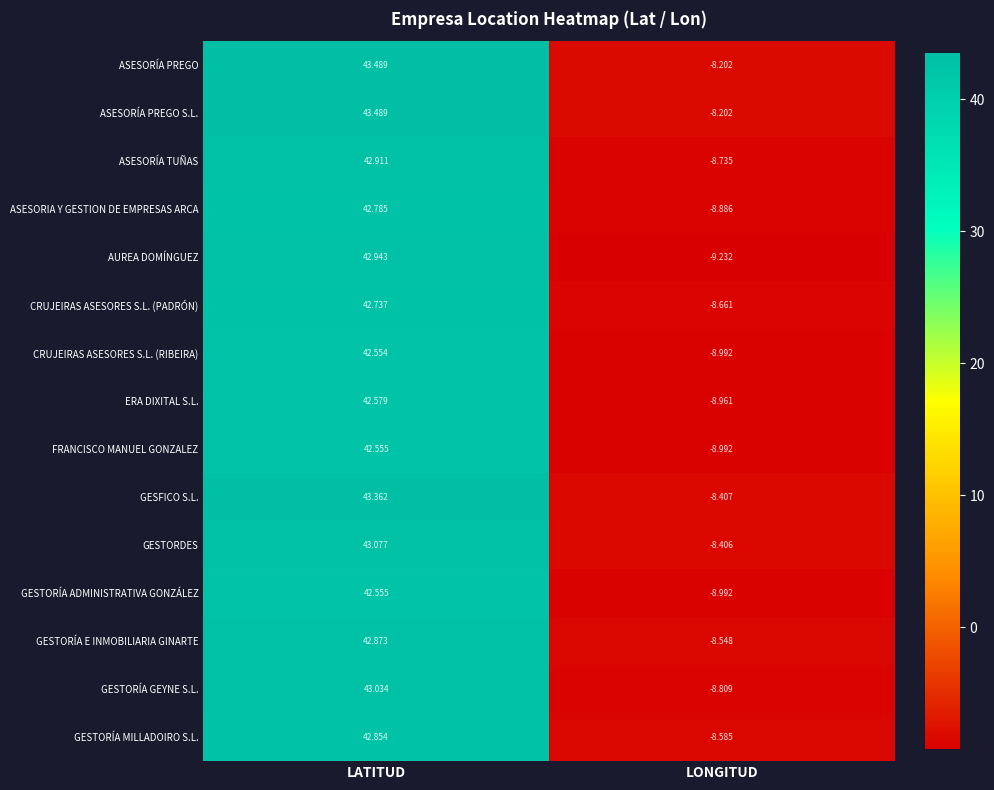

At which category is the sum across all series the highest?

LATITUD